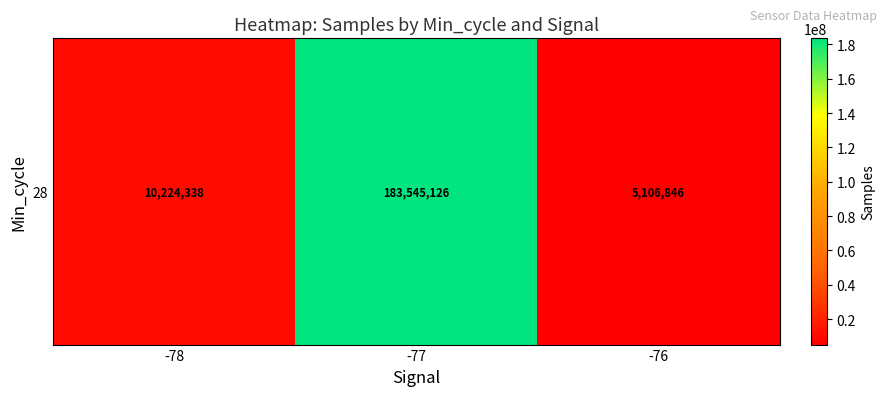

Reading left to right, list all the values displayed in this chart.

-78=10224338	-77=183545126	-76=5106846